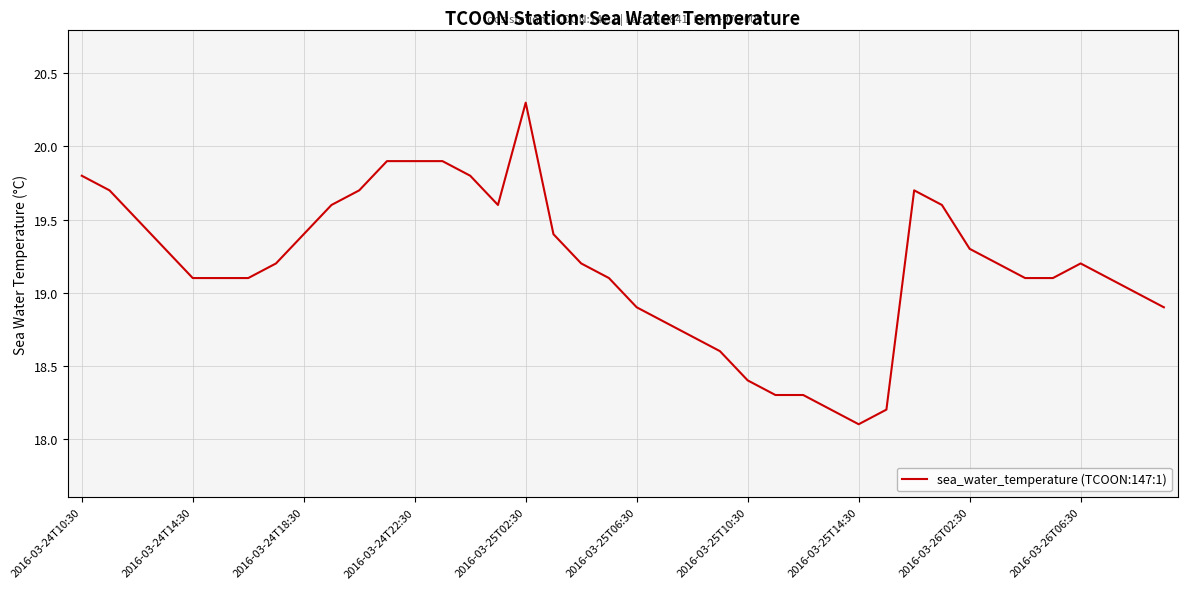

What is the minimum value shown in the chart?

18.1